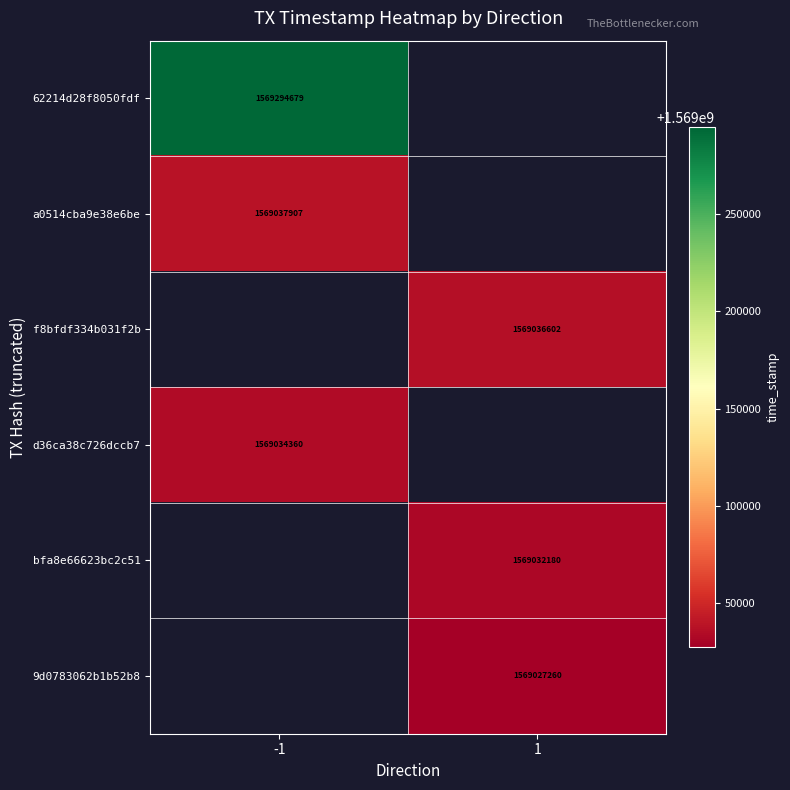

True or false: f8bfdf334b031f2b has a value of 634456138 at 1.

False